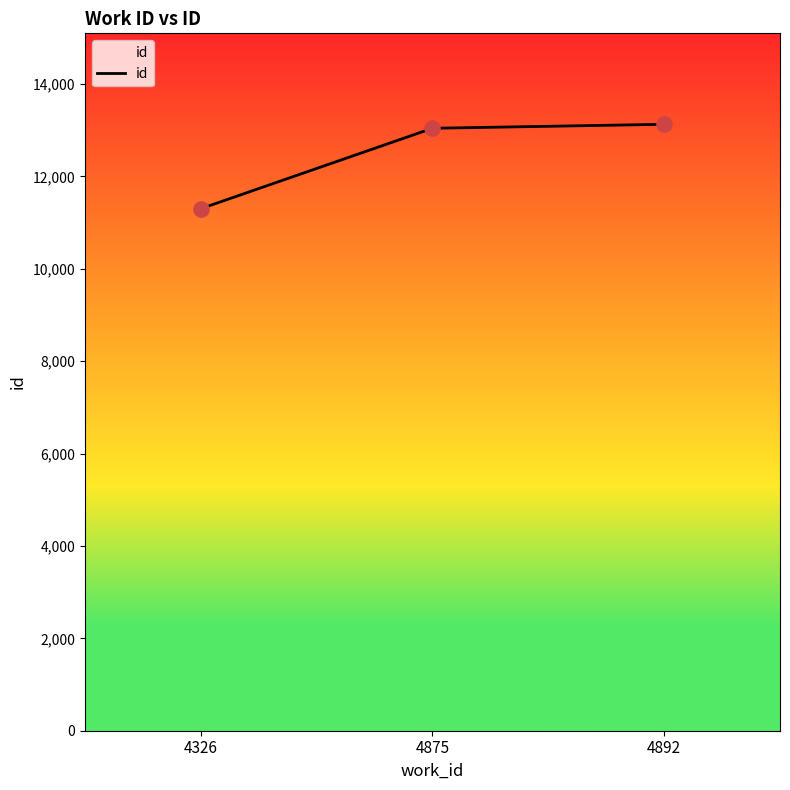

What is the change in value from 4326 to 4892?

+1827